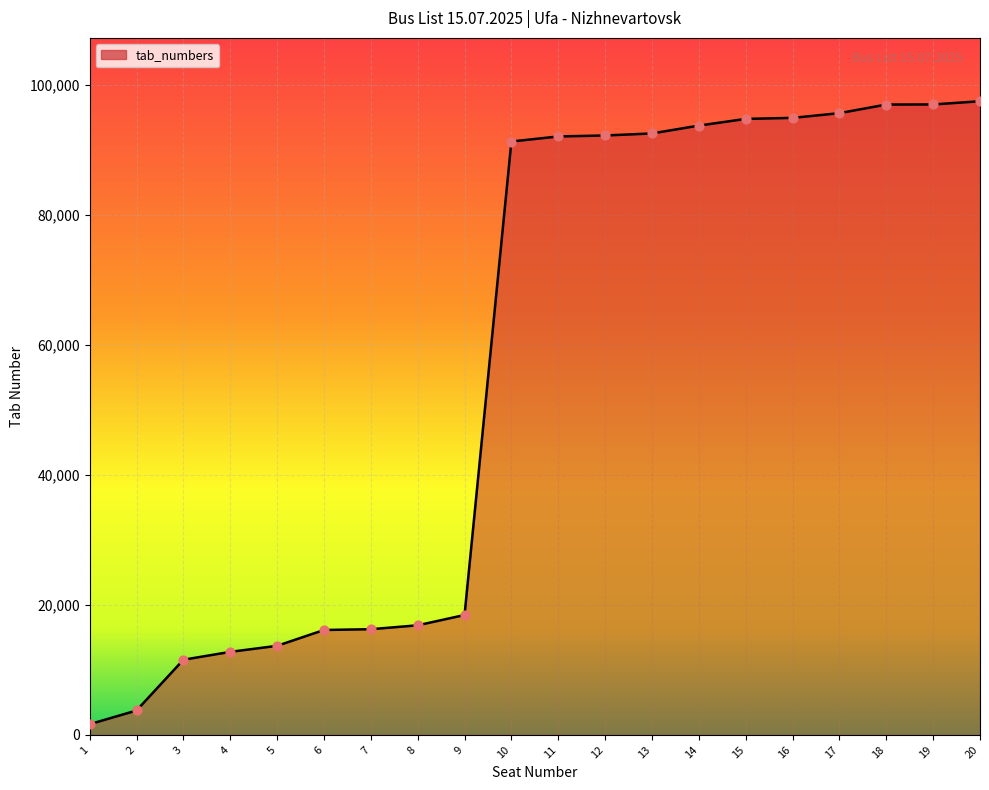

What is the change in value from 13 to 20?

+4952